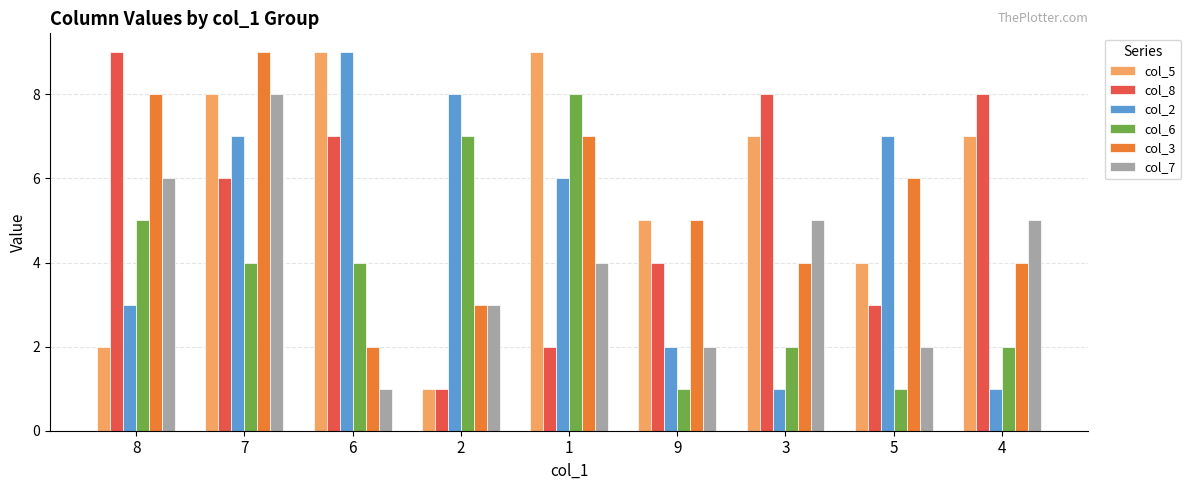

At which label does col_3 reach its peak?

7